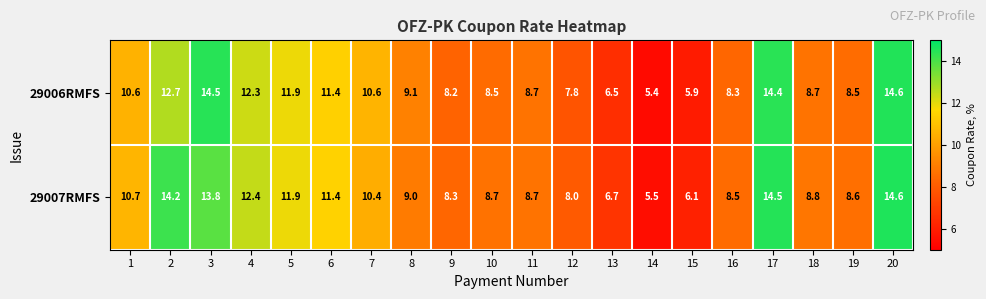

Count the number of data series in this chart.

2